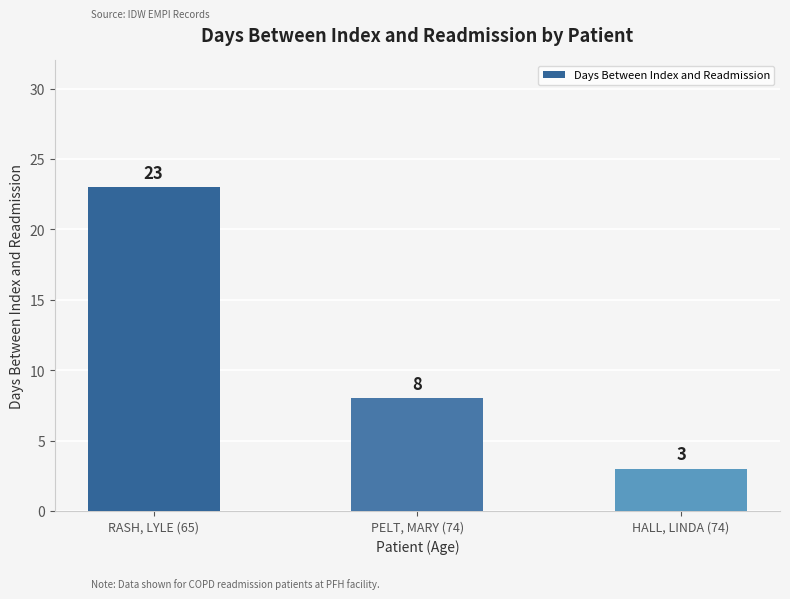

Does the chart contain any negative values?

No